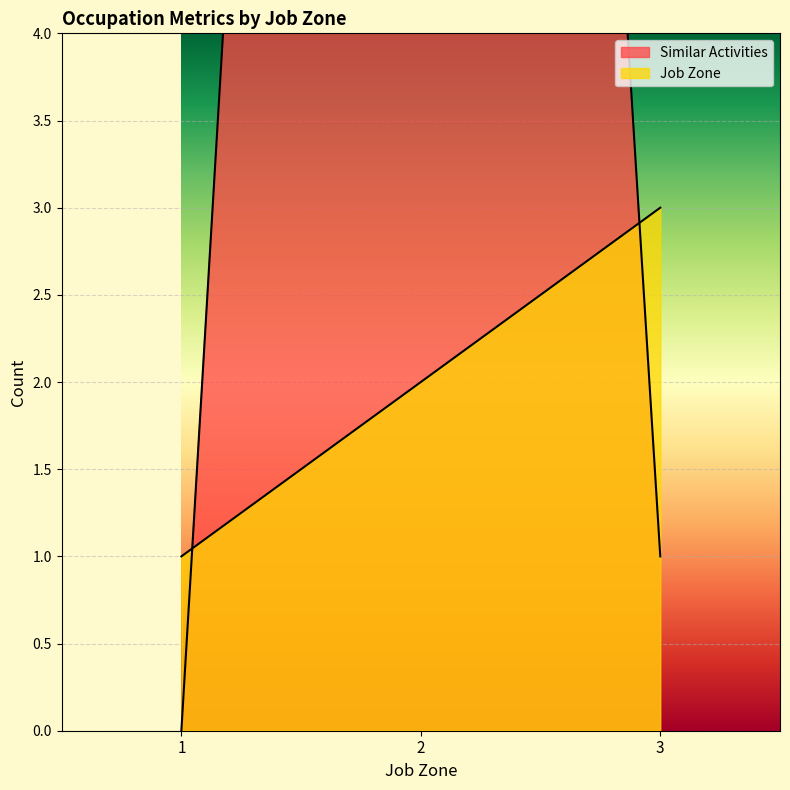

Rank the categories by value from lowest to highest.

1, 2, 3